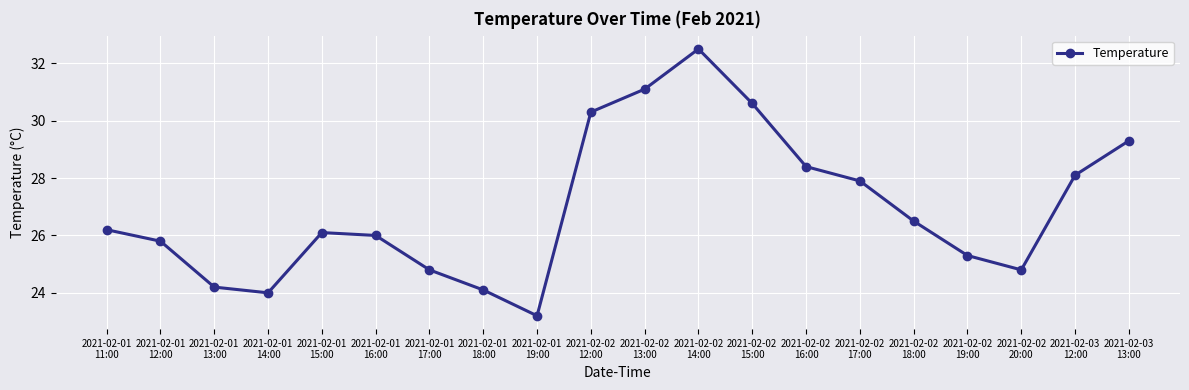

Is this an area chart (filled region under the line)?

No